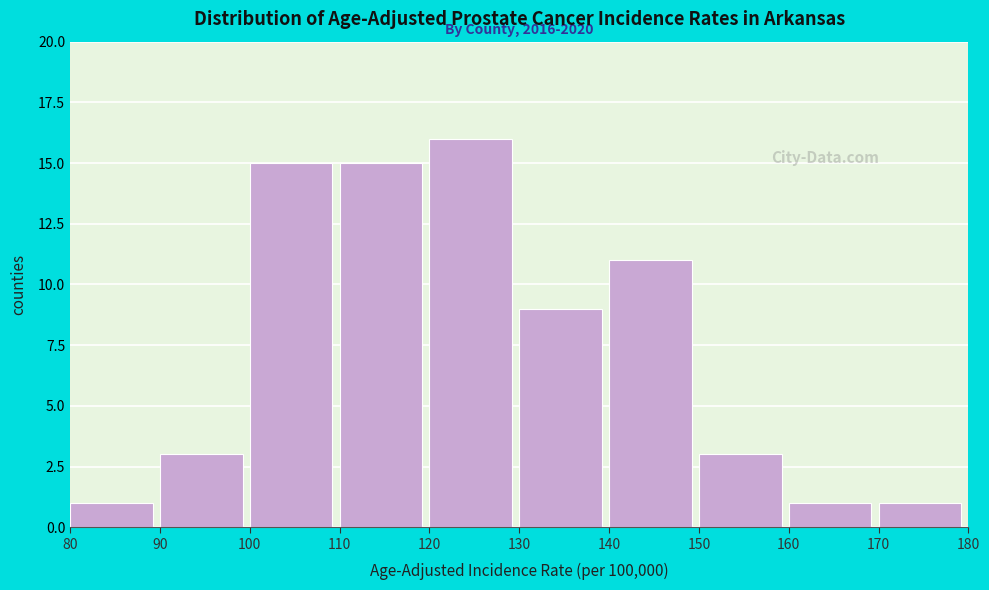

Which range on the x-axis has the tallest bar?

120 to 130